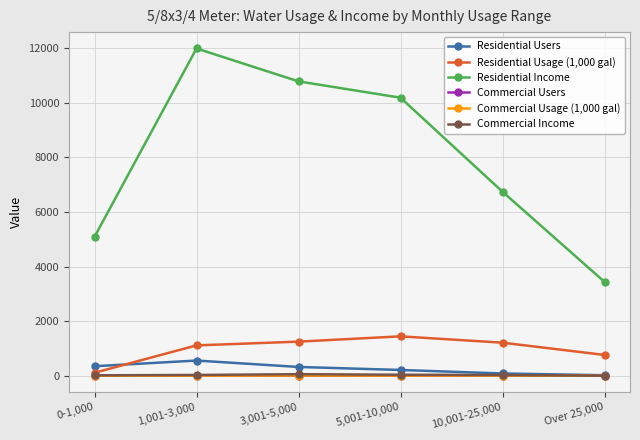

At which label does Residential Income first exceed 10185?

1,001-3,000